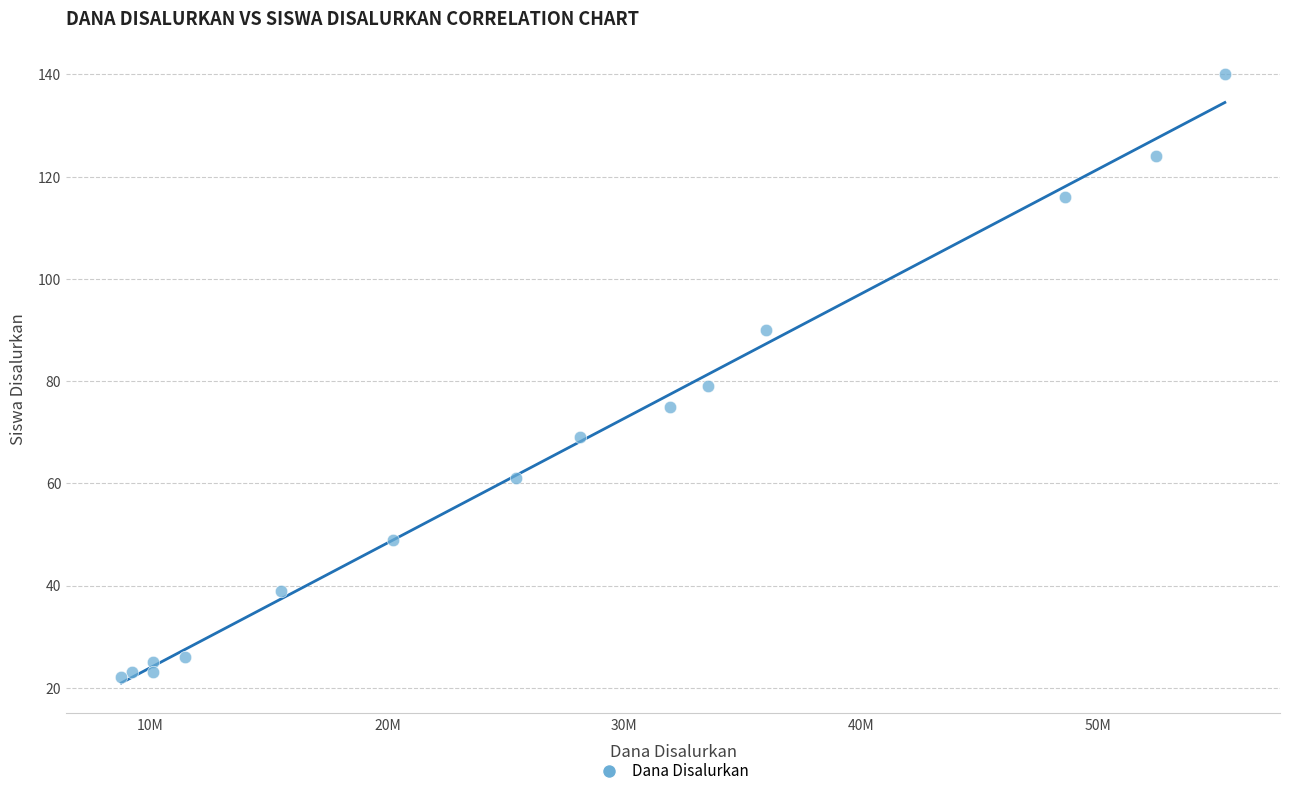

What Y value in the scatter plot is closest to 81?

79